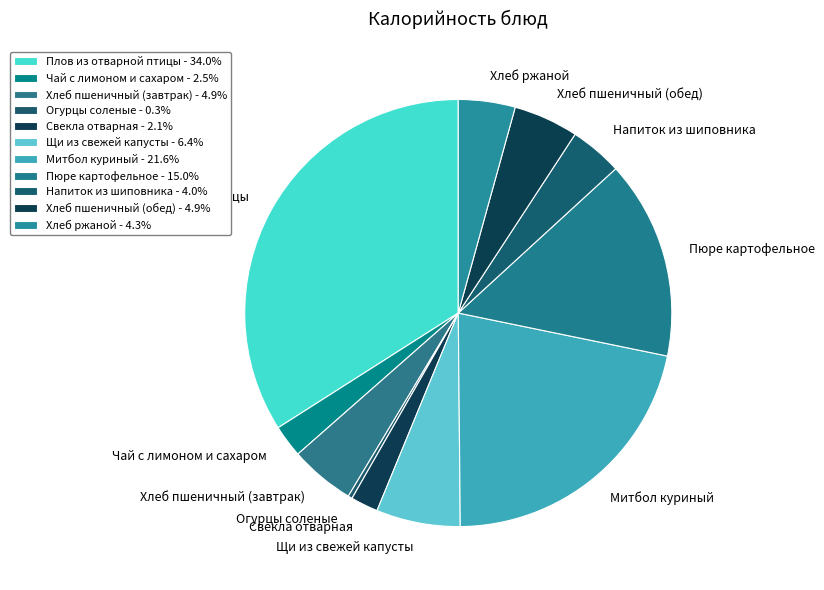

The Плов из отварной птицы slice represents 34% of the pie. True or false?

True